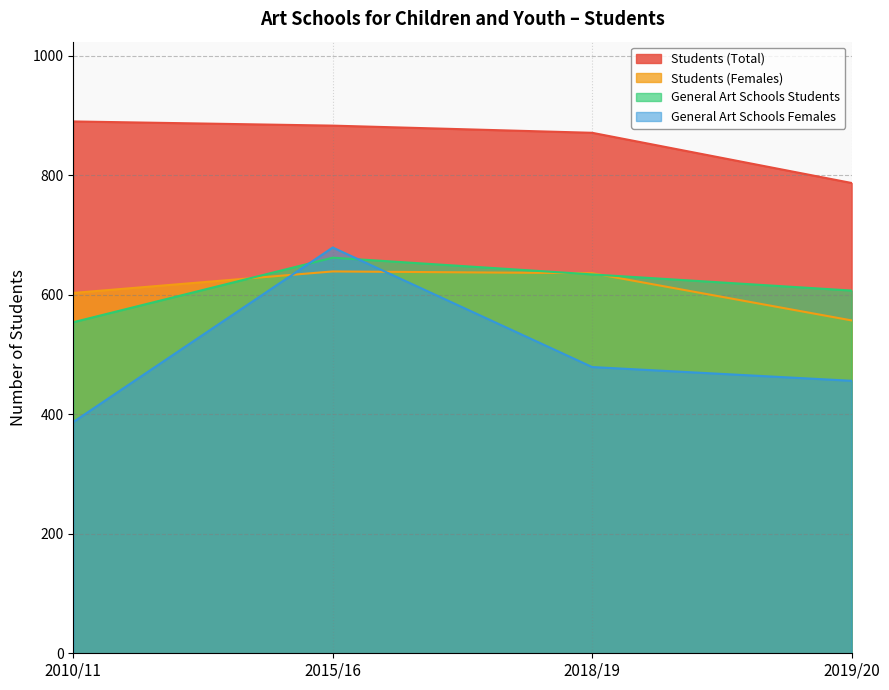

What is the maximum value for Students (Total)?

890